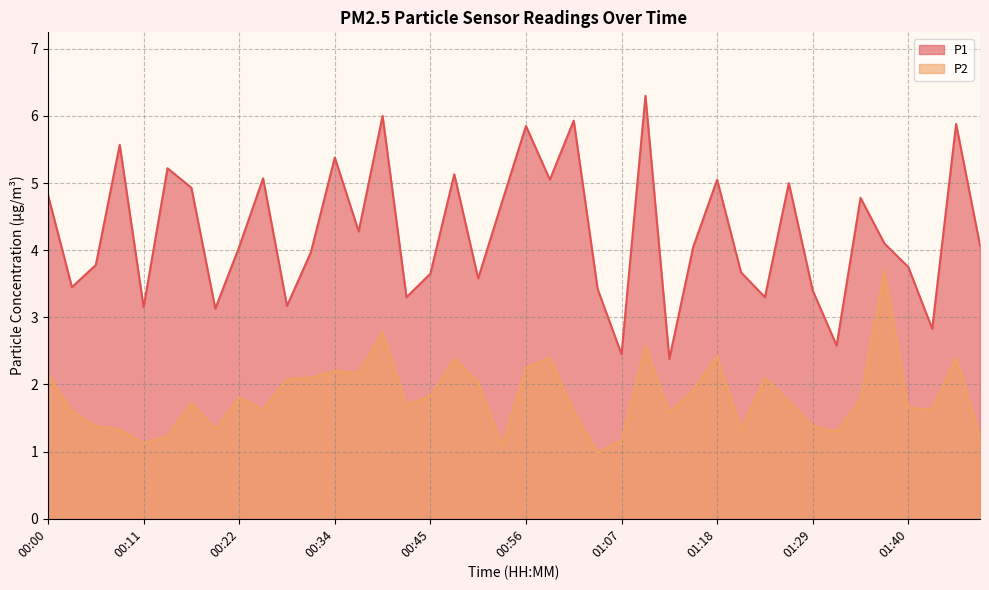

Is it true that P1 equals 5.6 at 00:09?

True